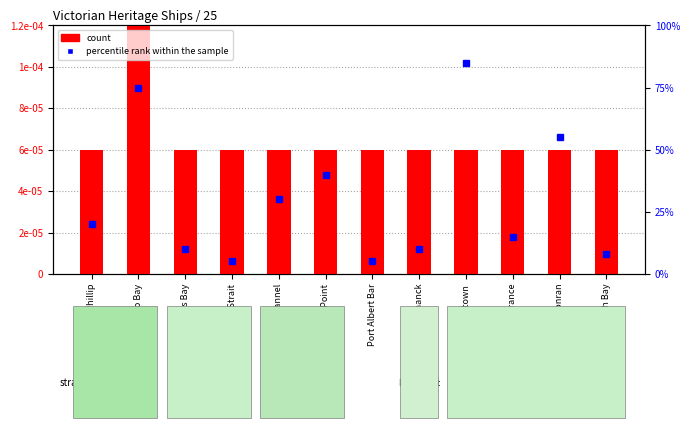

At Williamstown, list the series in order from smallest to largest.

count, percentile rank within the sample